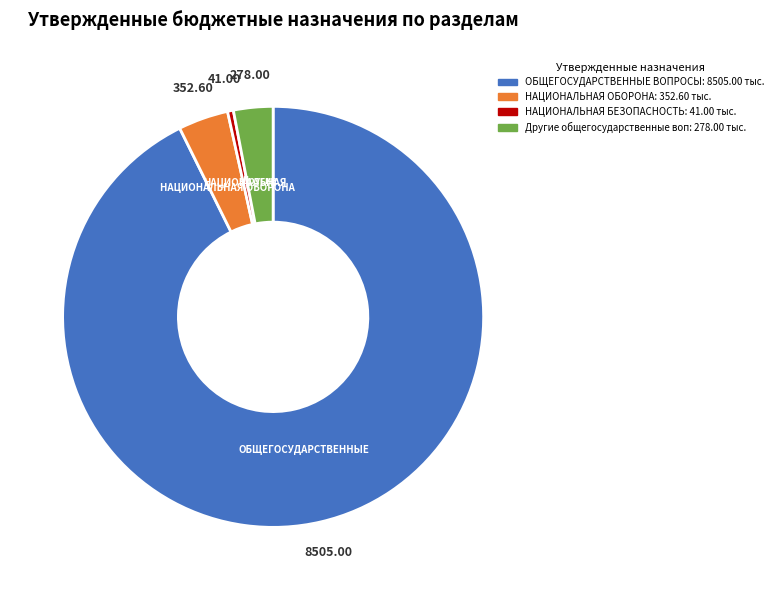

Is there any slice that represents more than half of the pie?

Yes